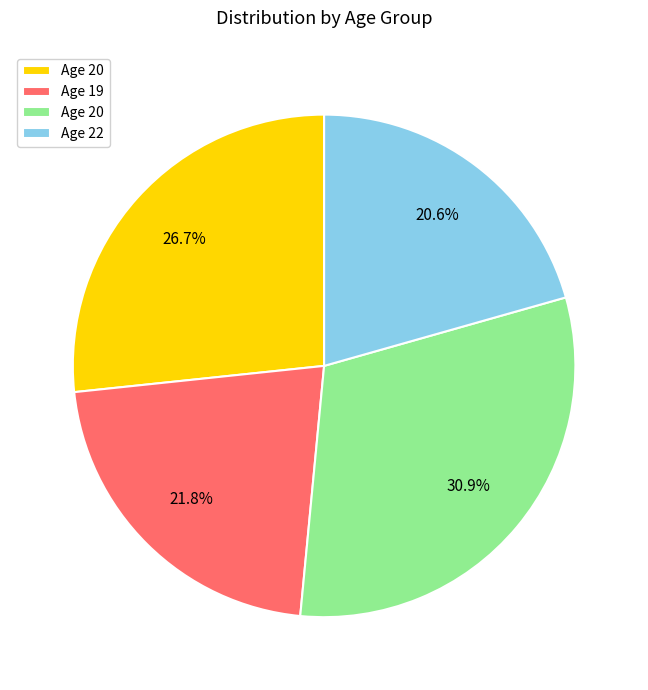

Is there any slice that represents more than half of the pie?

No